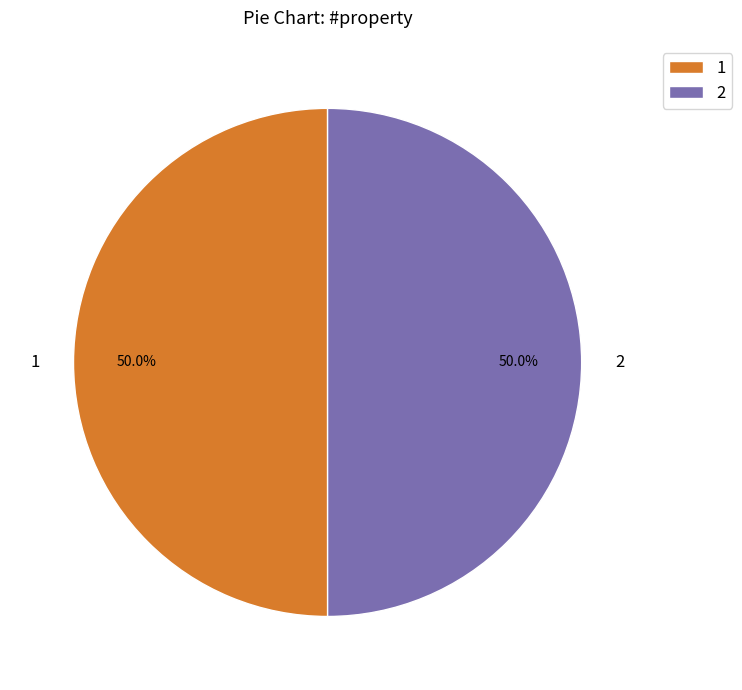

What percentage do 2 and 1 together represent?

100.0%